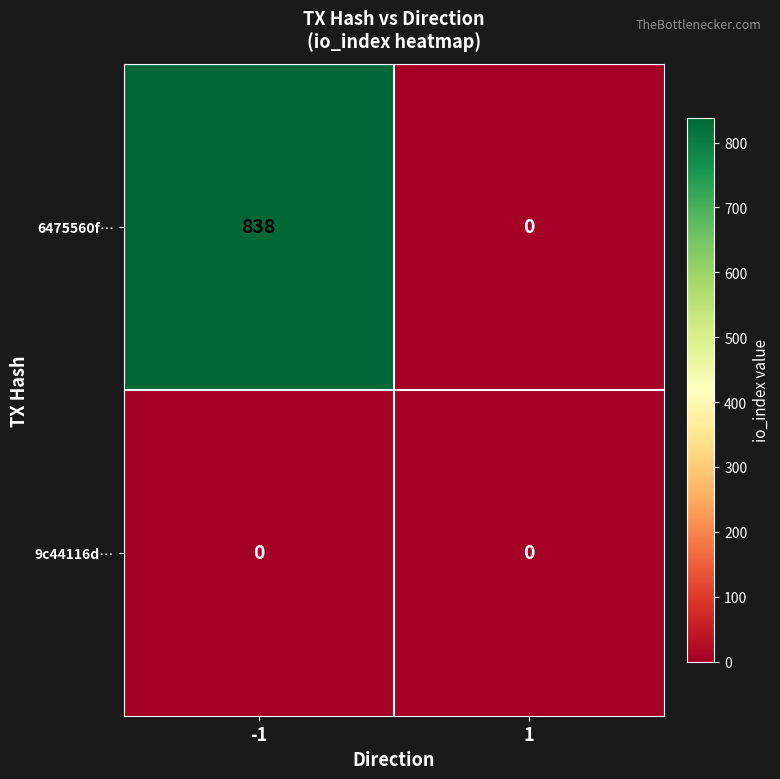

Reading left to right, list all the values displayed in this chart.

6475560f…: 838	0
9c44116d…: 0	0